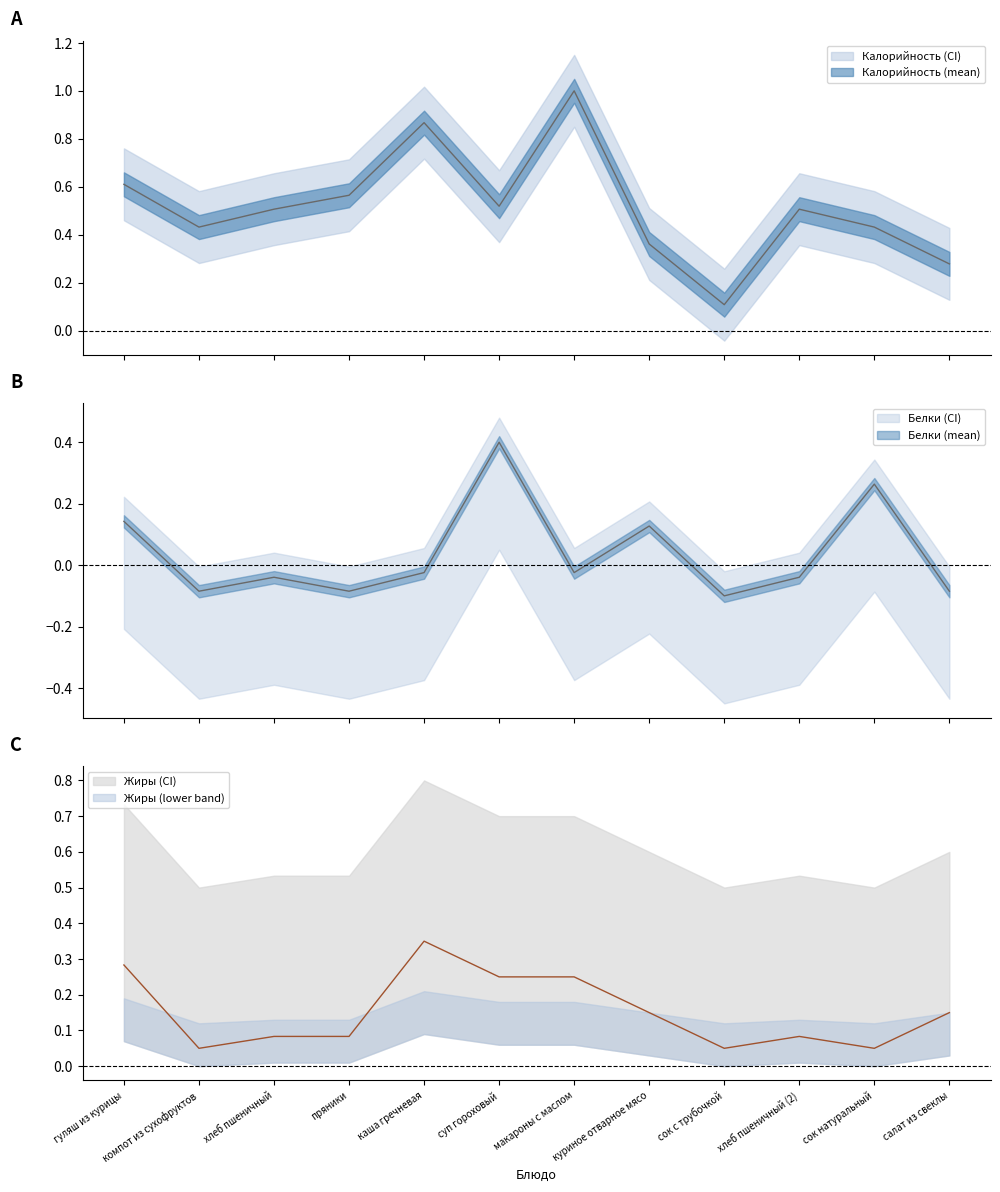

What is the label of the 6th point from the right?

макароны с маслом